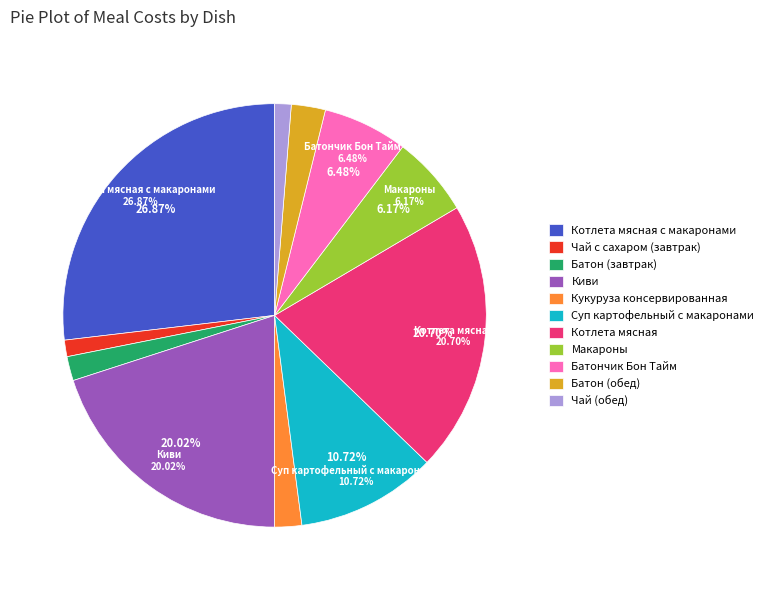

To the nearest percent, what is the difference between the largest and smallest slice percentages?

26%